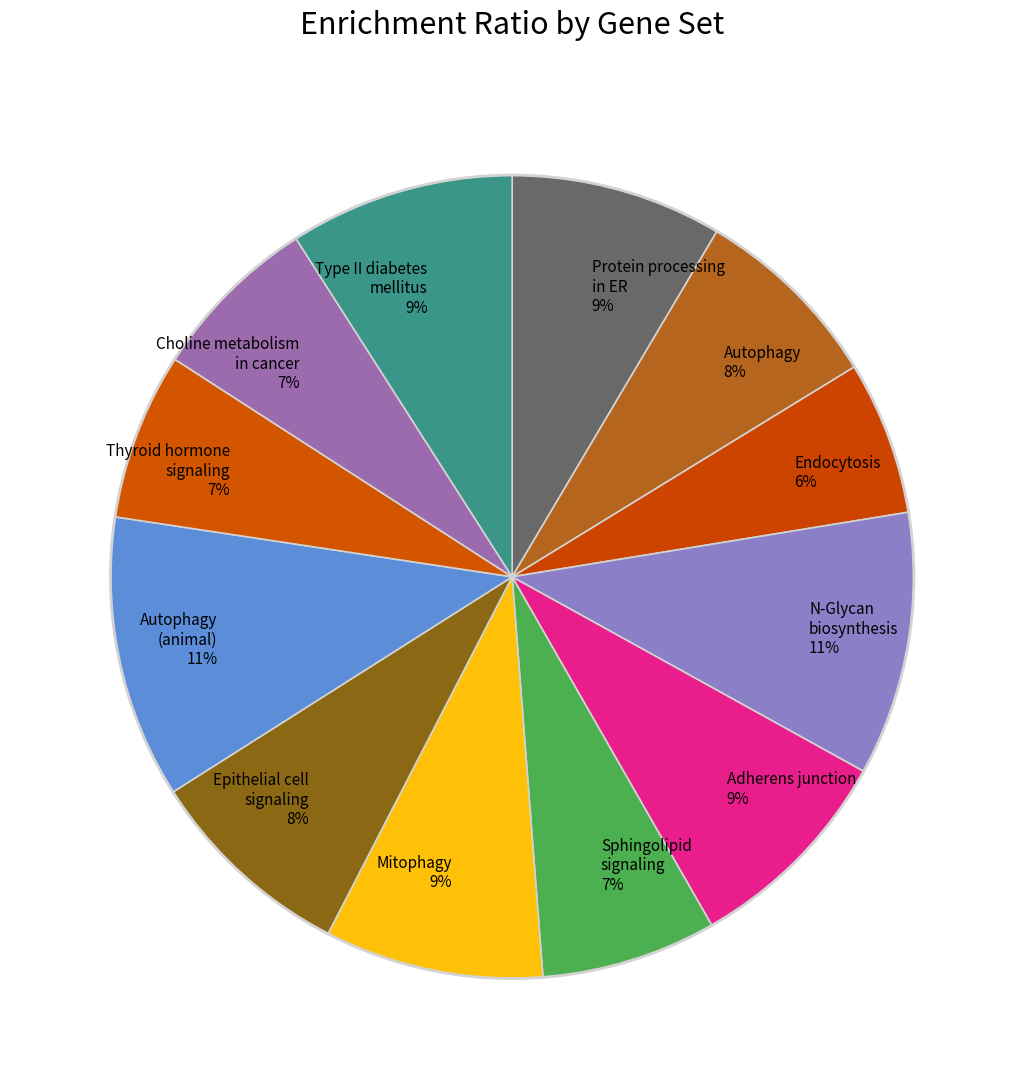

Count the number of slices in the pie.

12